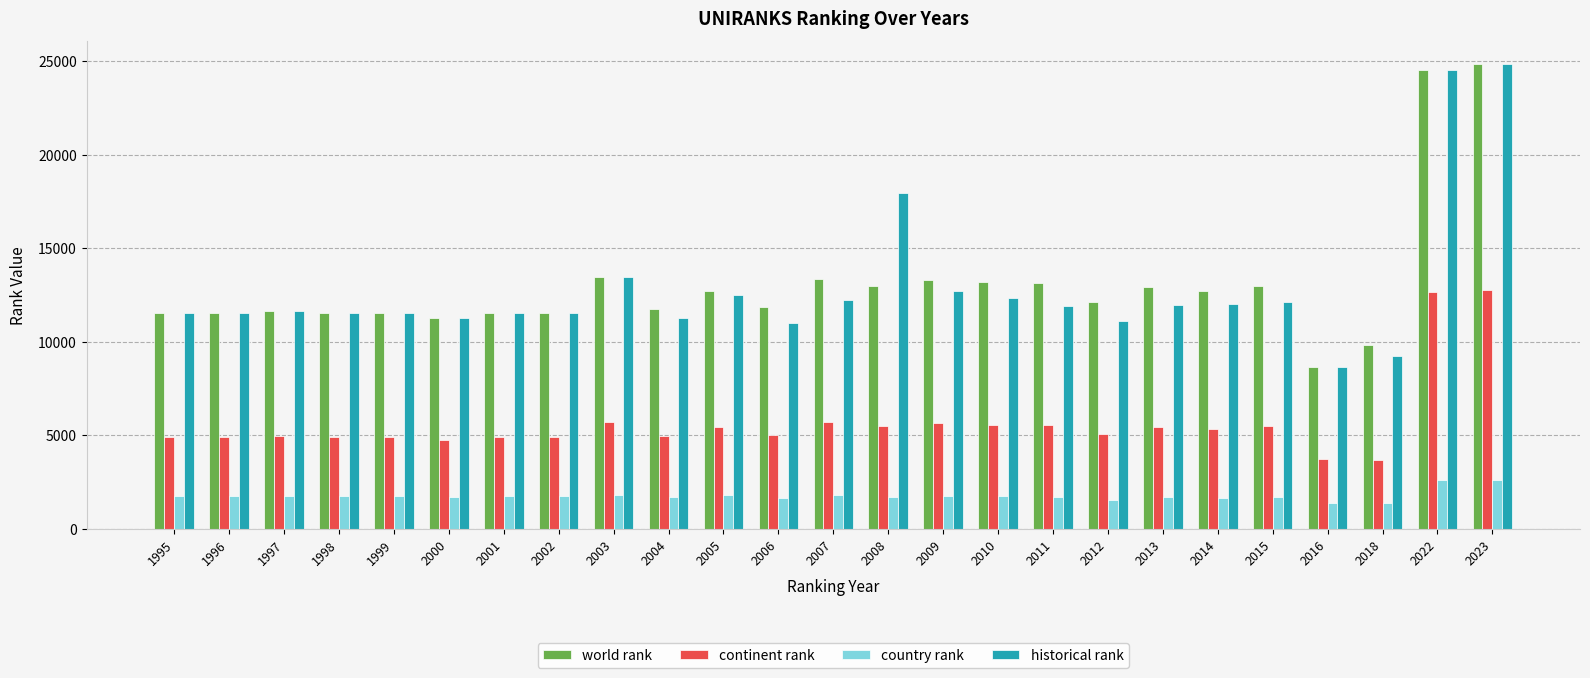

Where is continent rank nearest to the value 8207?

2003